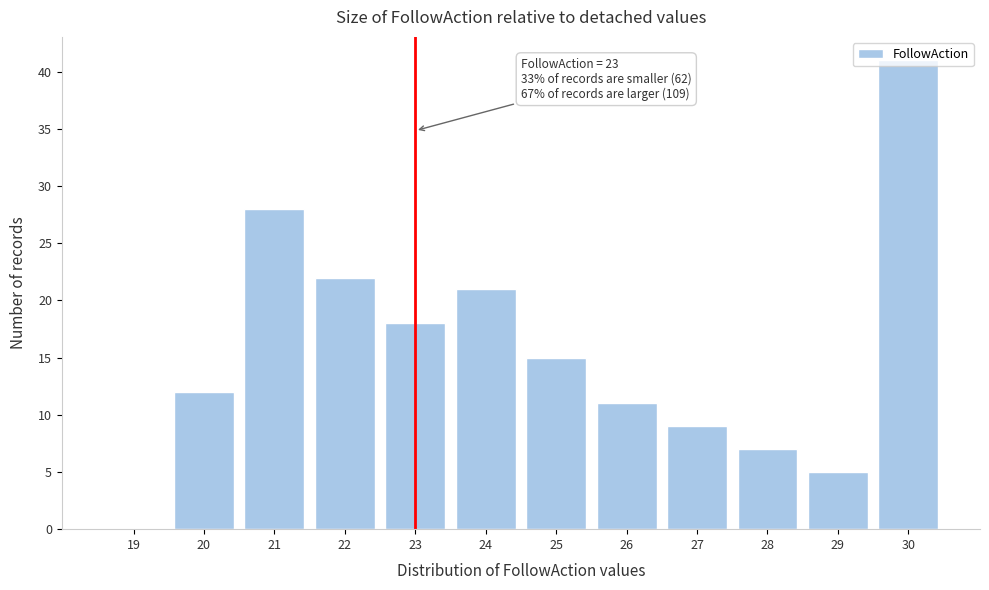

Over which range of the x-axis is the bar tallest?

29.5 to 30.5